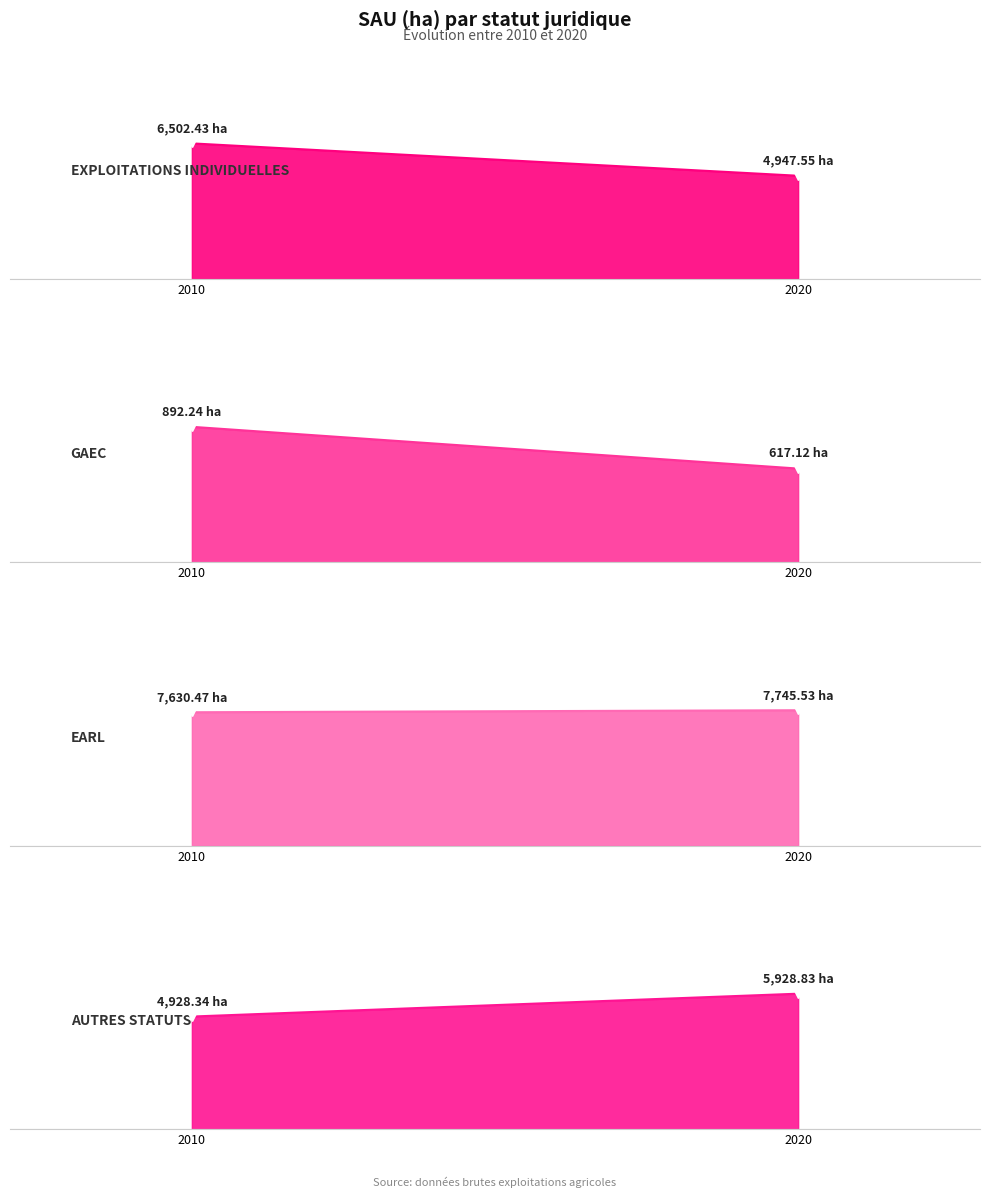

What is the value of the autres statuts point at the 1st from the left?

4928.3